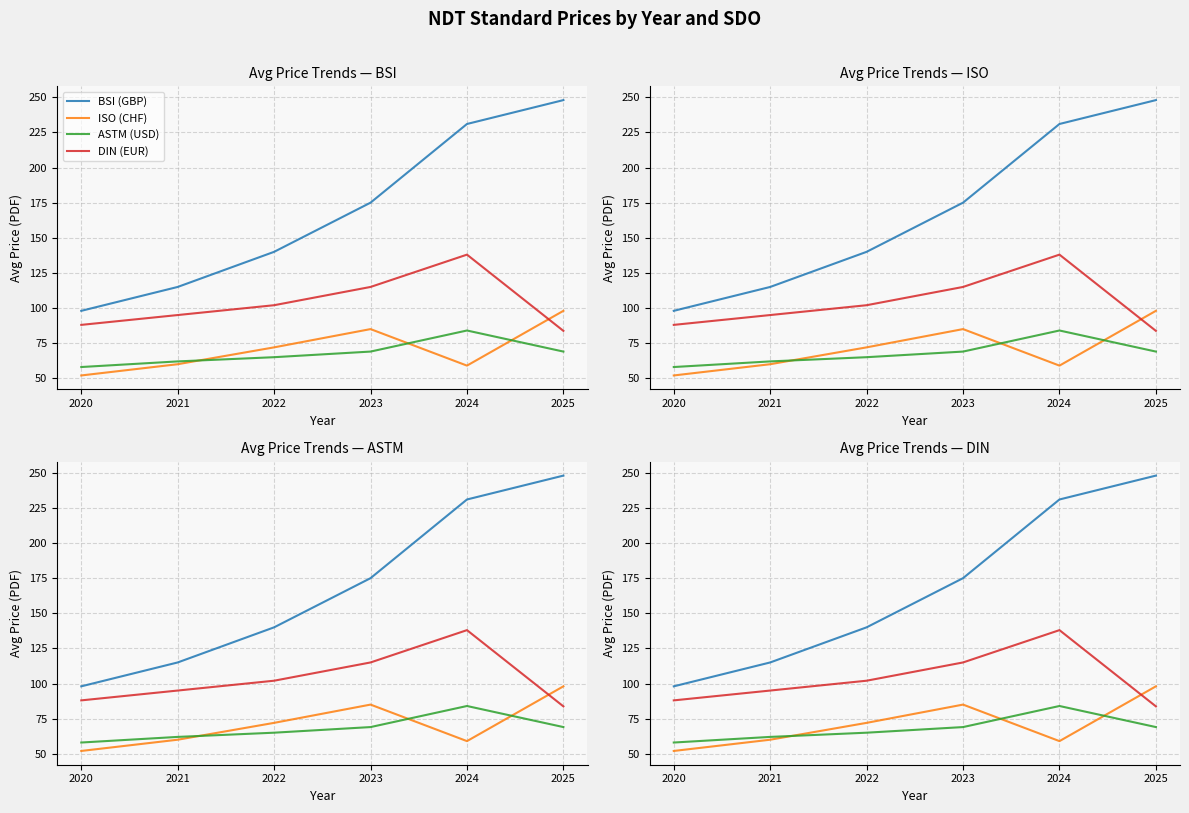

How many data points does each series have?

6